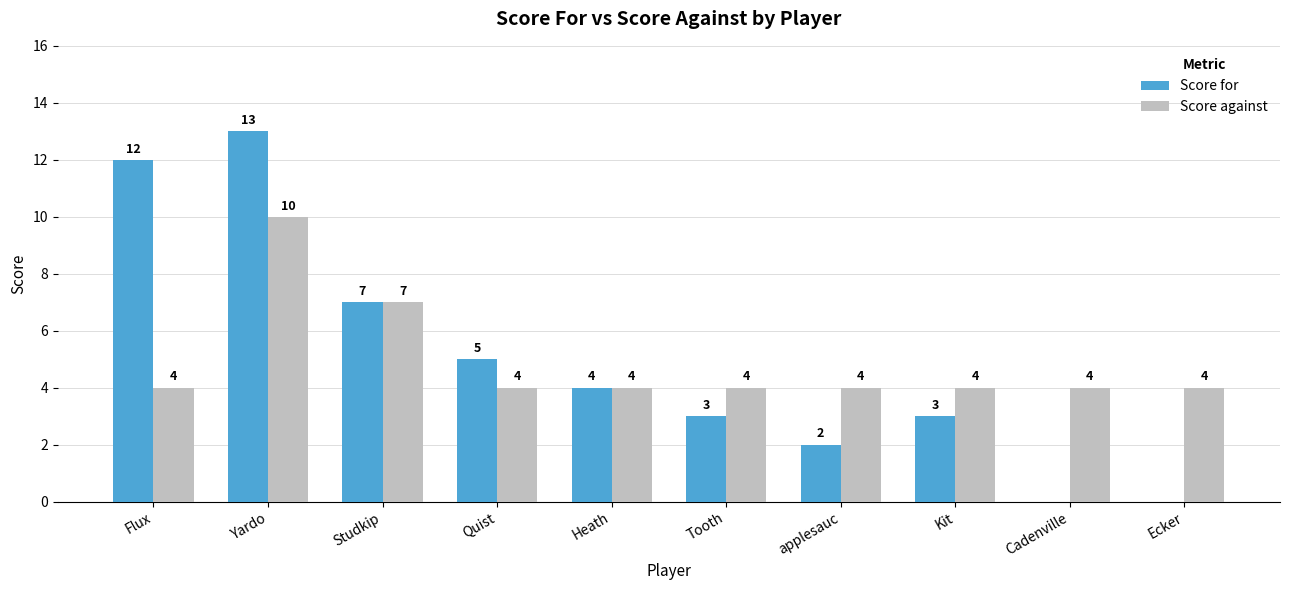

At which label does Score for first exceed 4?

Flux